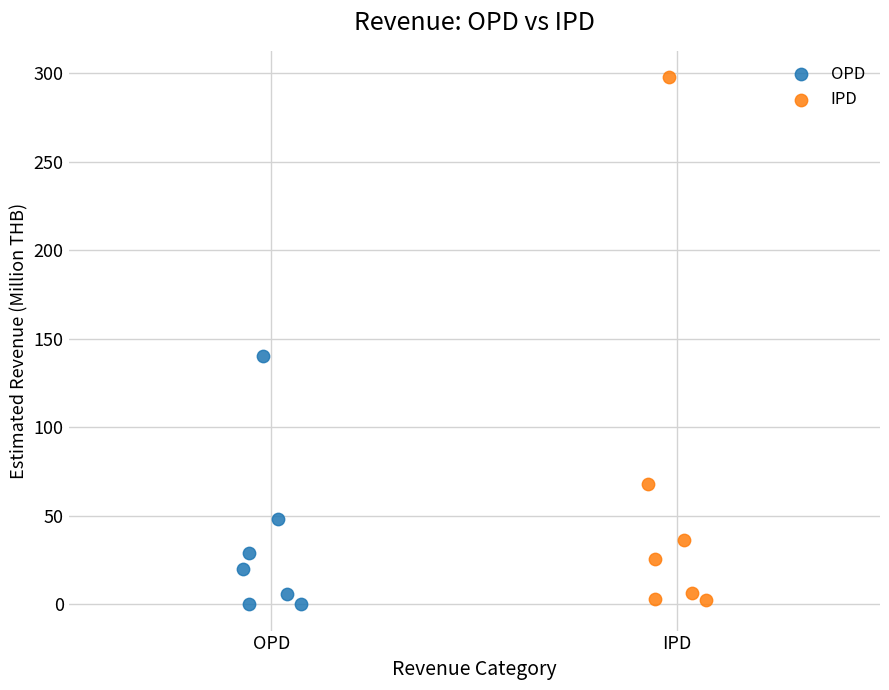

Which series reaches the maximum Y coordinate?

IPD